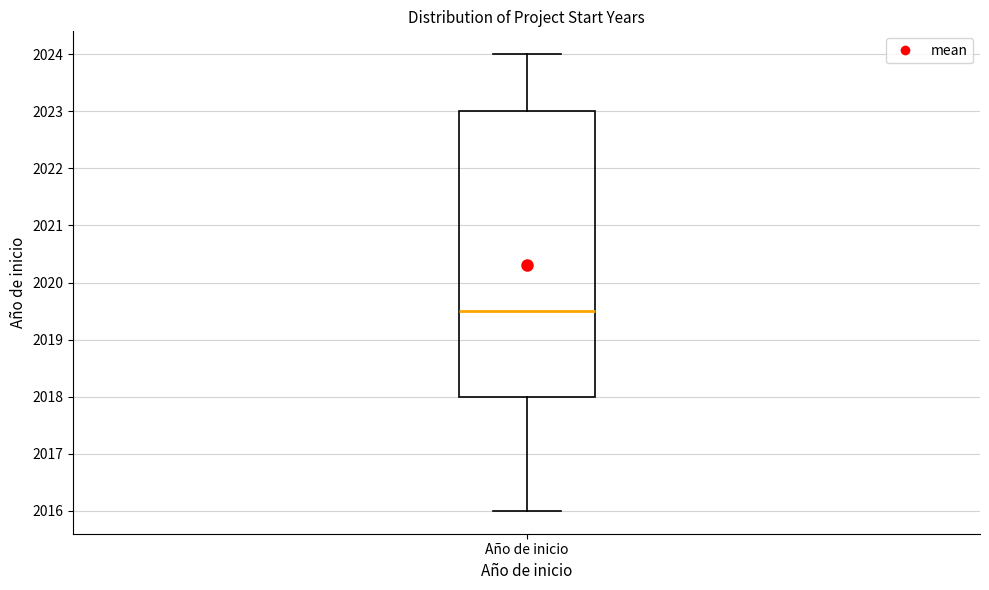

Where does the upper whisker of the box for Año de inicio end on the y-axis? The values are not printed on the chart, so give them approximately, as read against the axis.

2024.0